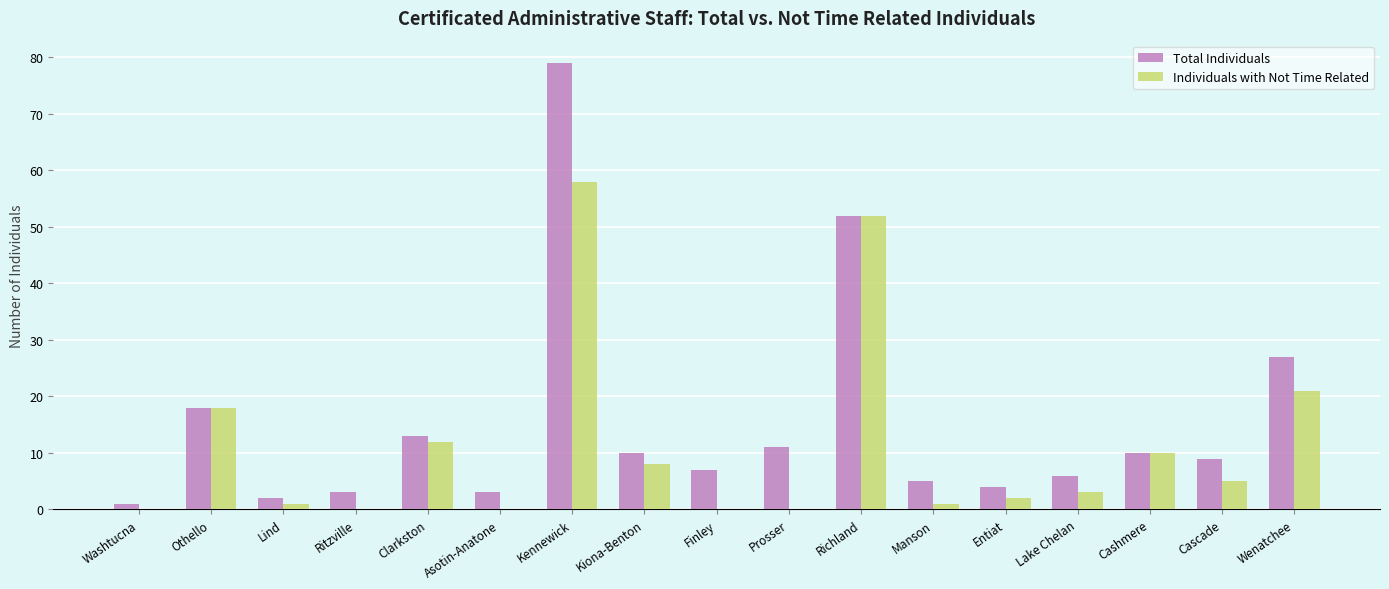

Reading left to right, transcribe all the data shown in this chart.

Total Individuals: Washtucna=1	Othello=18	Lind=2	Ritzville=3	Clarkston=13	Asotin-Anatone=3	Kennewick=79	Kiona-Benton=10	Finley=7	Prosser=11	Richland=52	Manson=5	Entiat=4	Lake Chelan=6	Cashmere=10	Cascade=9	Wenatchee=27
Individuals with Not Time Related: Washtucna=0	Othello=18	Lind=1	Ritzville=0	Clarkston=12	Asotin-Anatone=0	Kennewick=58	Kiona-Benton=8	Finley=0	Prosser=0	Richland=52	Manson=1	Entiat=2	Lake Chelan=3	Cashmere=10	Cascade=5	Wenatchee=21